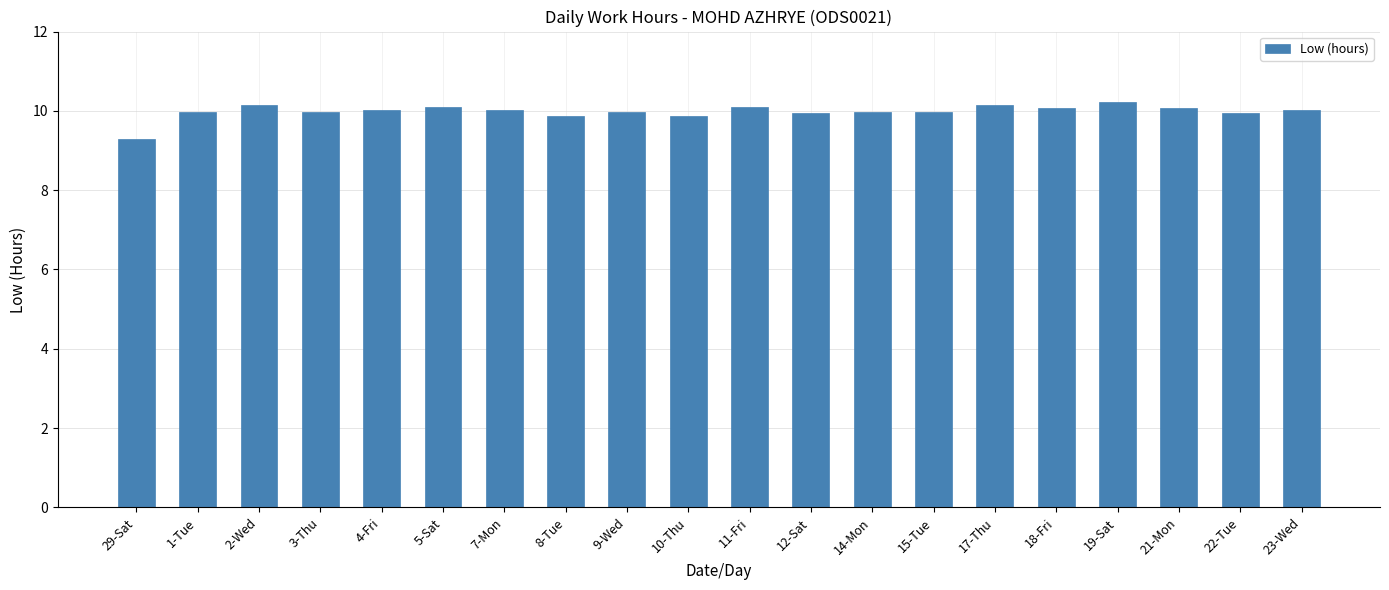

What is the label of the 13th bar from the left?

14-Mon